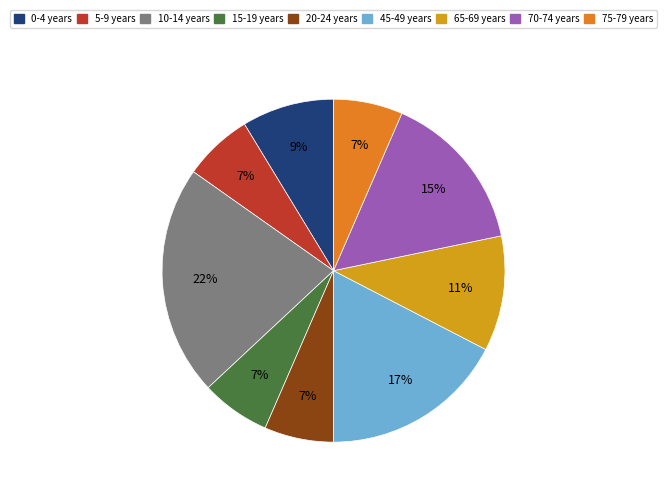

Does any single category account for the majority?

No